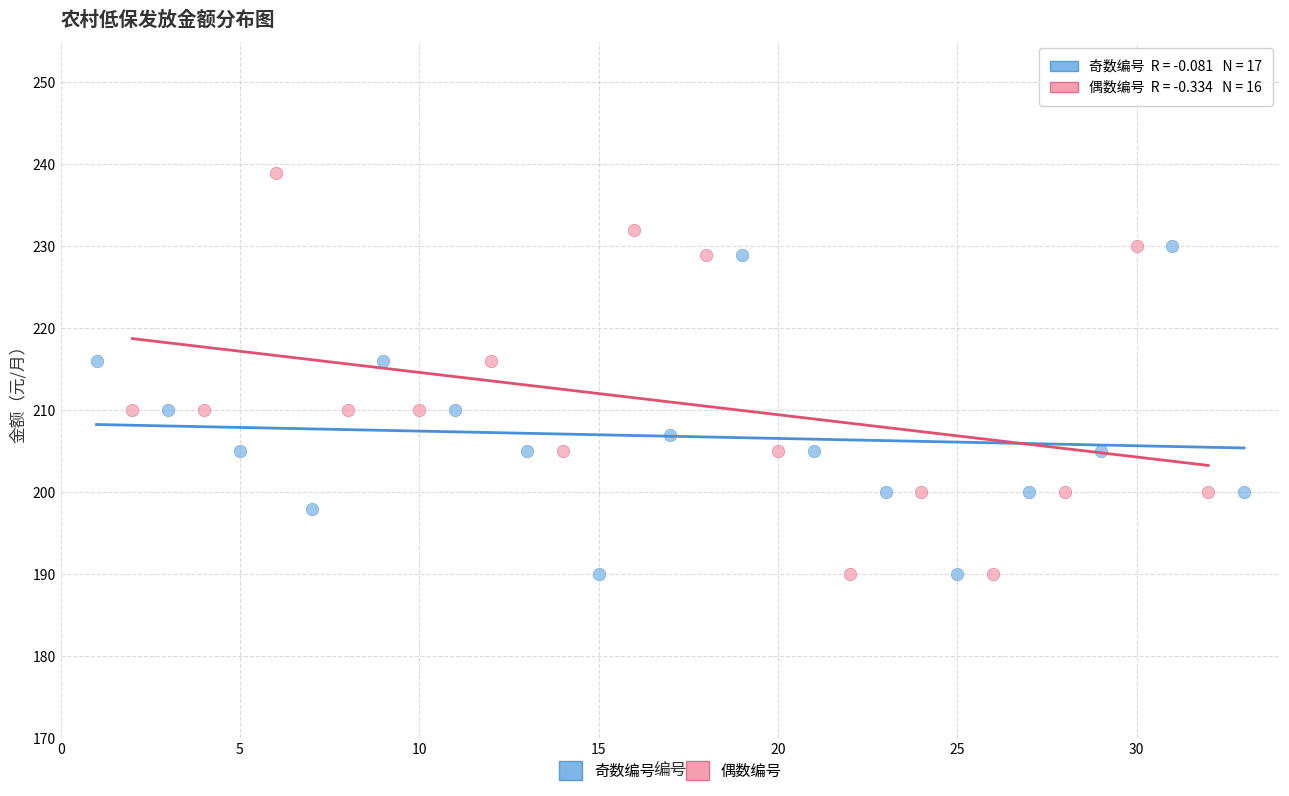

Which series has the widest spread of Y values?

偶数编号